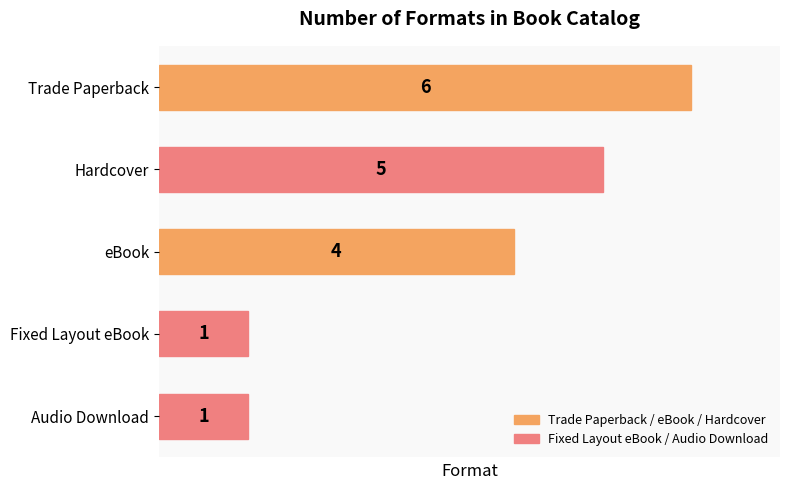

Reading bottom to top, transcribe all the data shown in this chart.

1	1	4	5	6